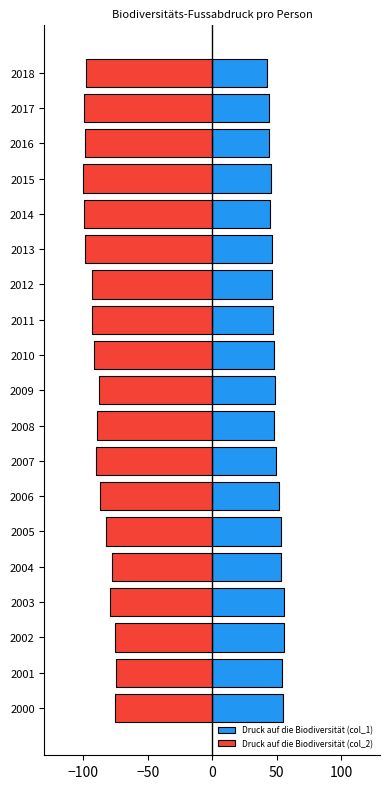

The Druck auf die Biodiversität (col_1) series shows 33.7 at 2003. True or false?

False